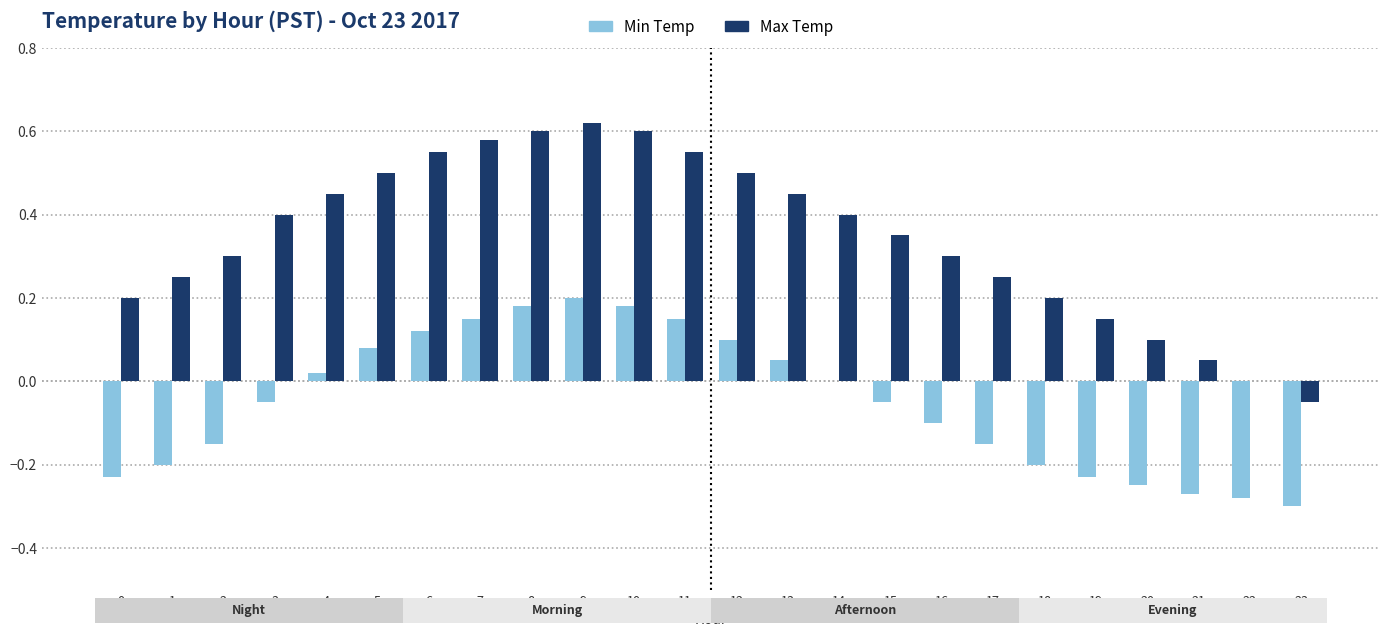

The value of Max Temp at 4 is 0.5. True or false?

True